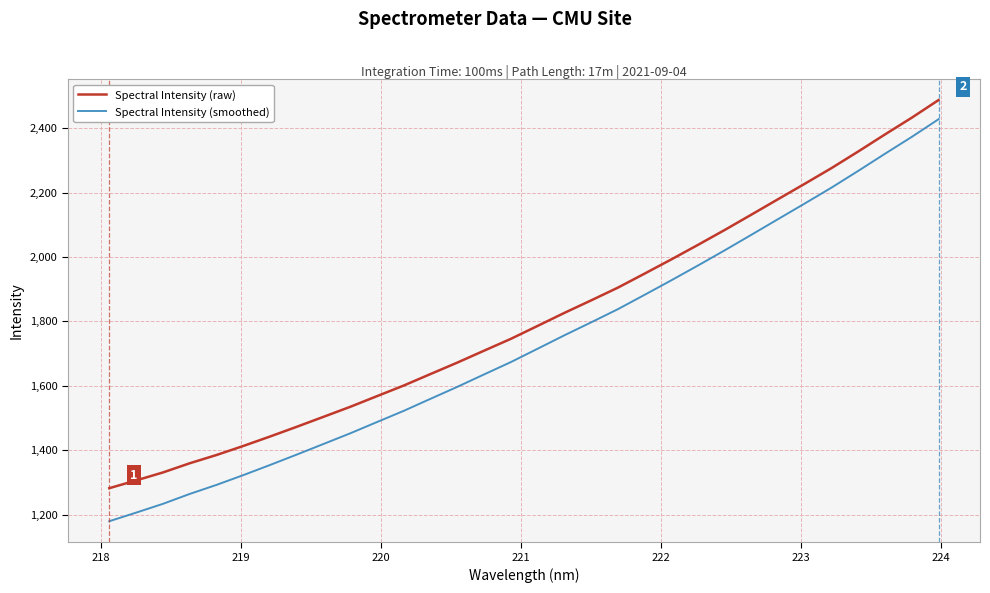

Which series has the largest total across all categories?

Spectral Intensity (raw)